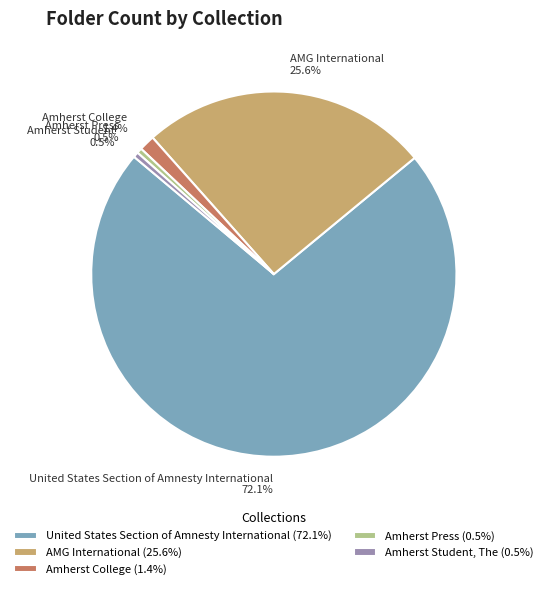

What portion of the pie excludes Amherst Press?

99.5%